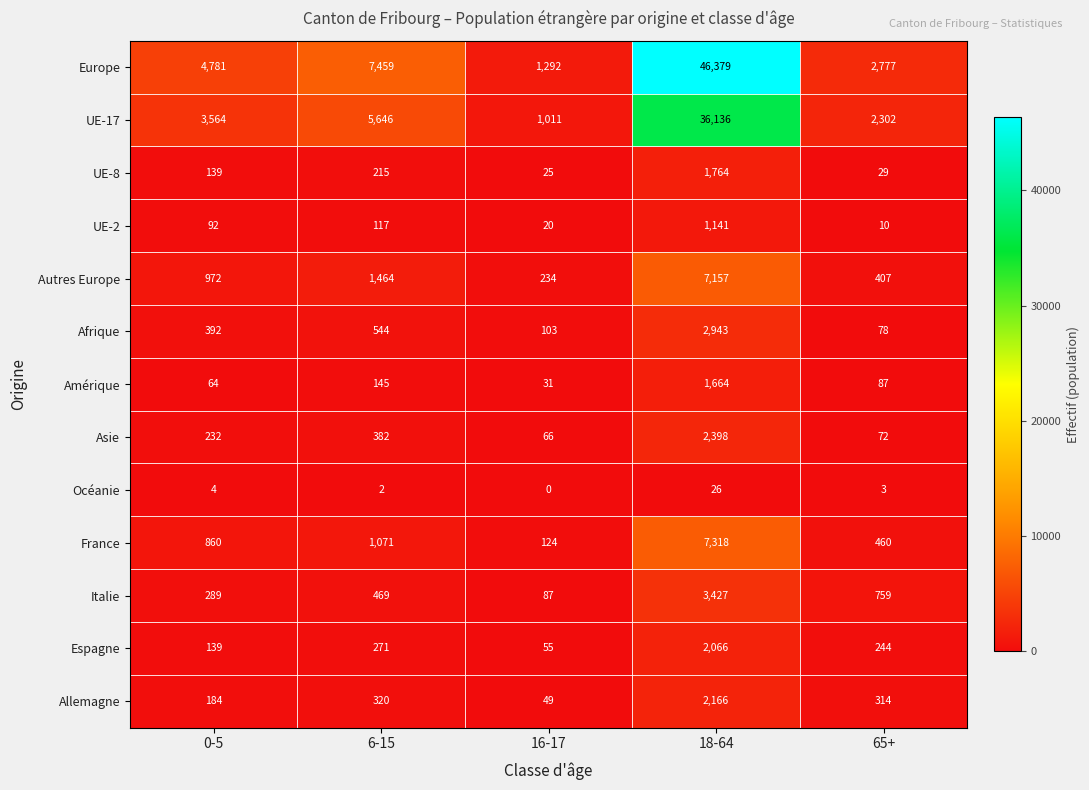

What is the average value of the France series?

1967